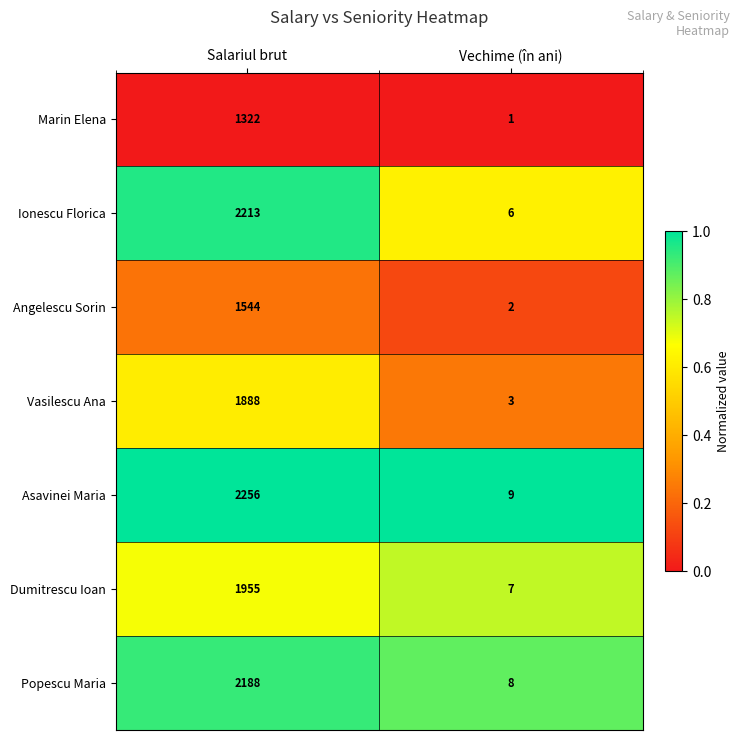

At which label does Marin Elena reach its peak?

Salariul brut